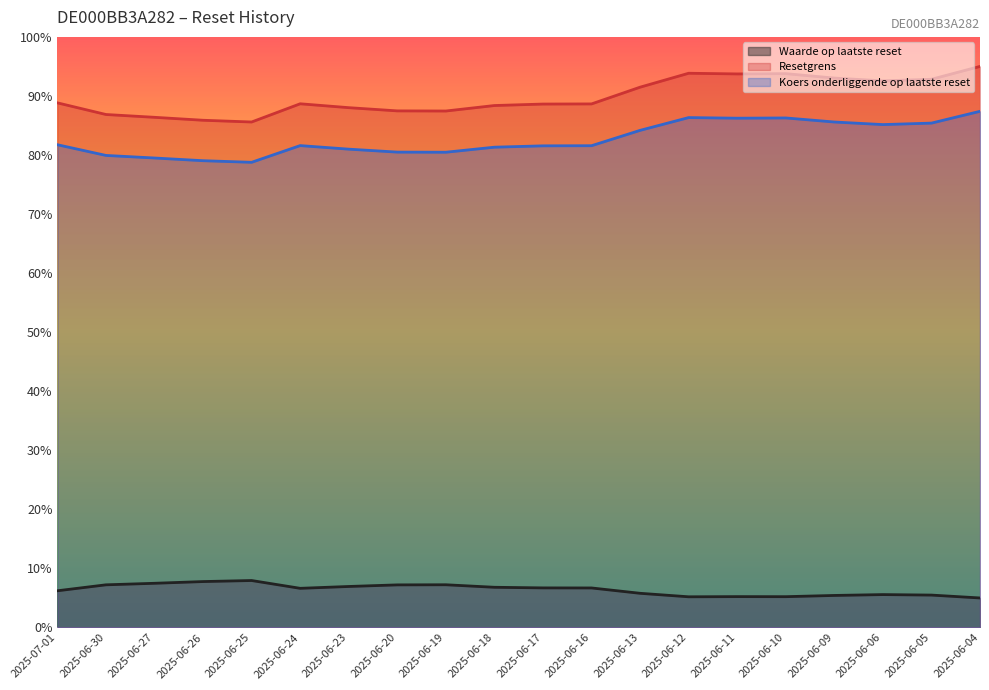

What is the difference between the Waarde op laatste reset values at 2025-06-27 and 2025-06-19?

0.2